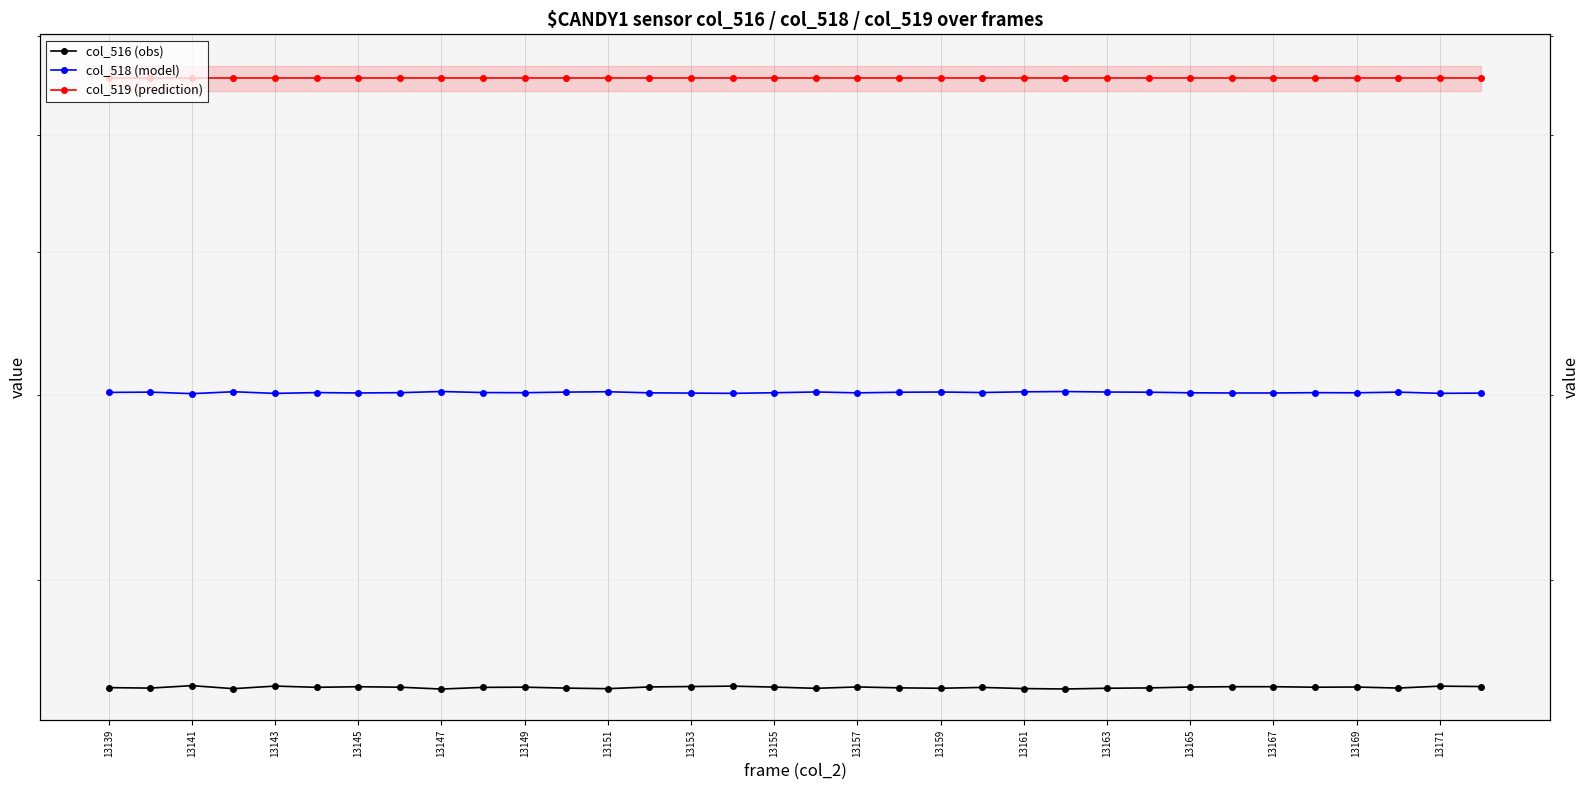

What is the value of the col_516 (obs) point at the 23rd from the left?

25326